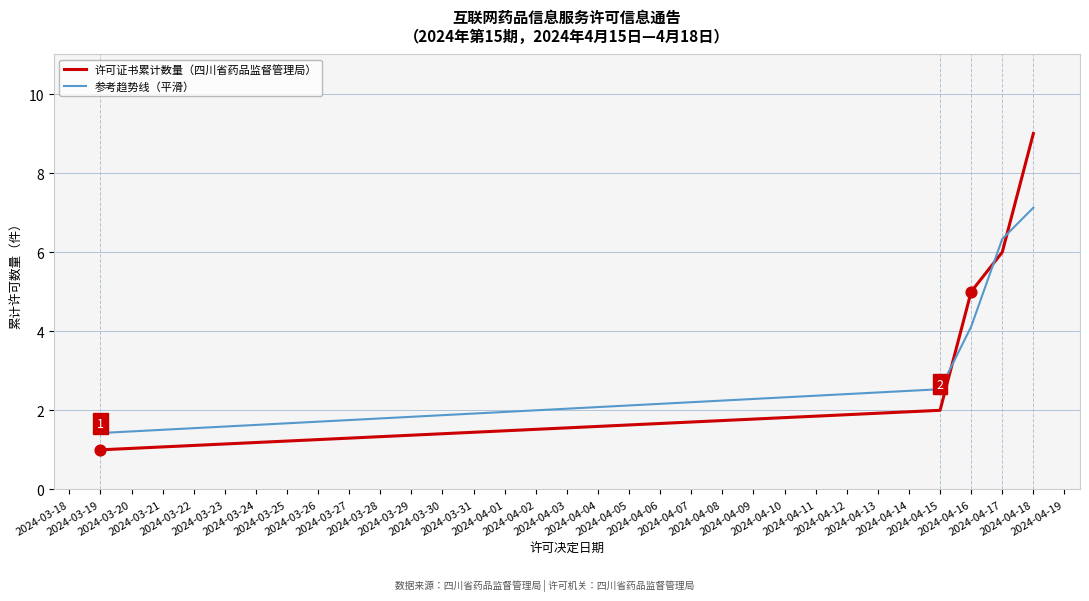

At how many categories does at least one series exceed 2?

4